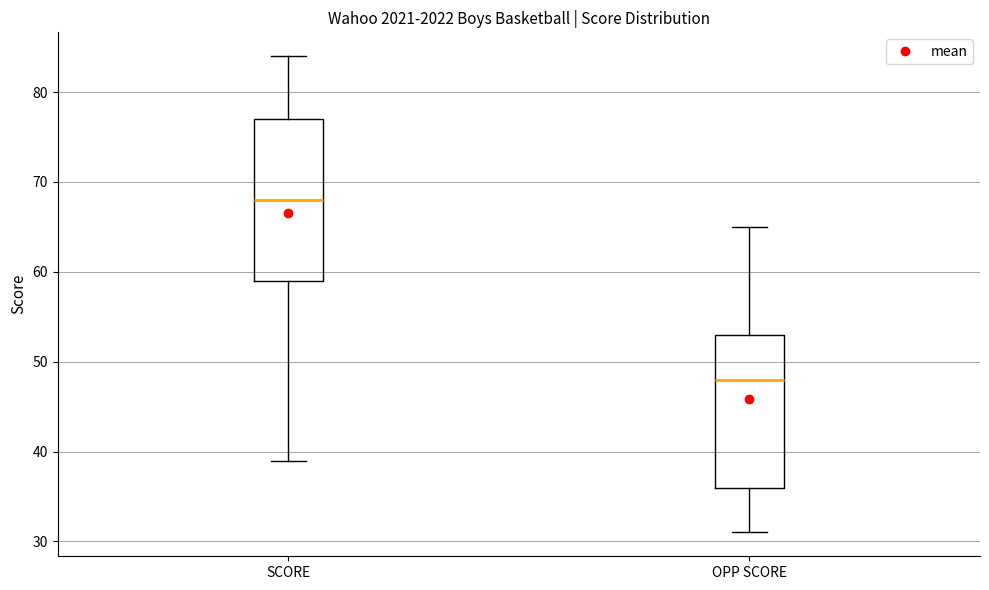

Which box is the tallest, from its lower edge to its upper edge?

SCORE